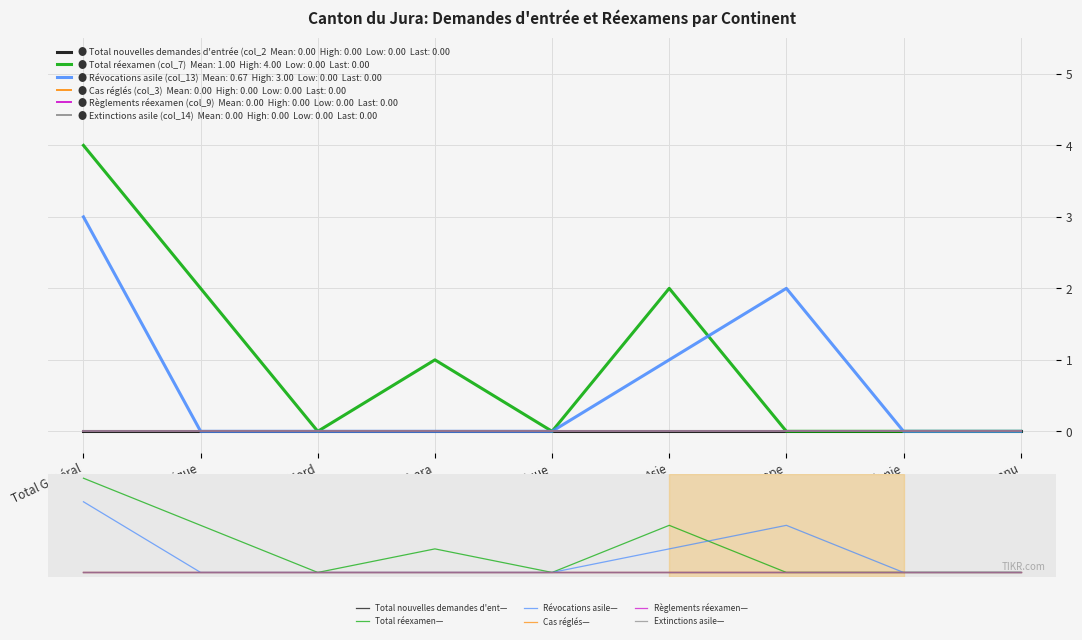

What position from the right is Subsahara?

6